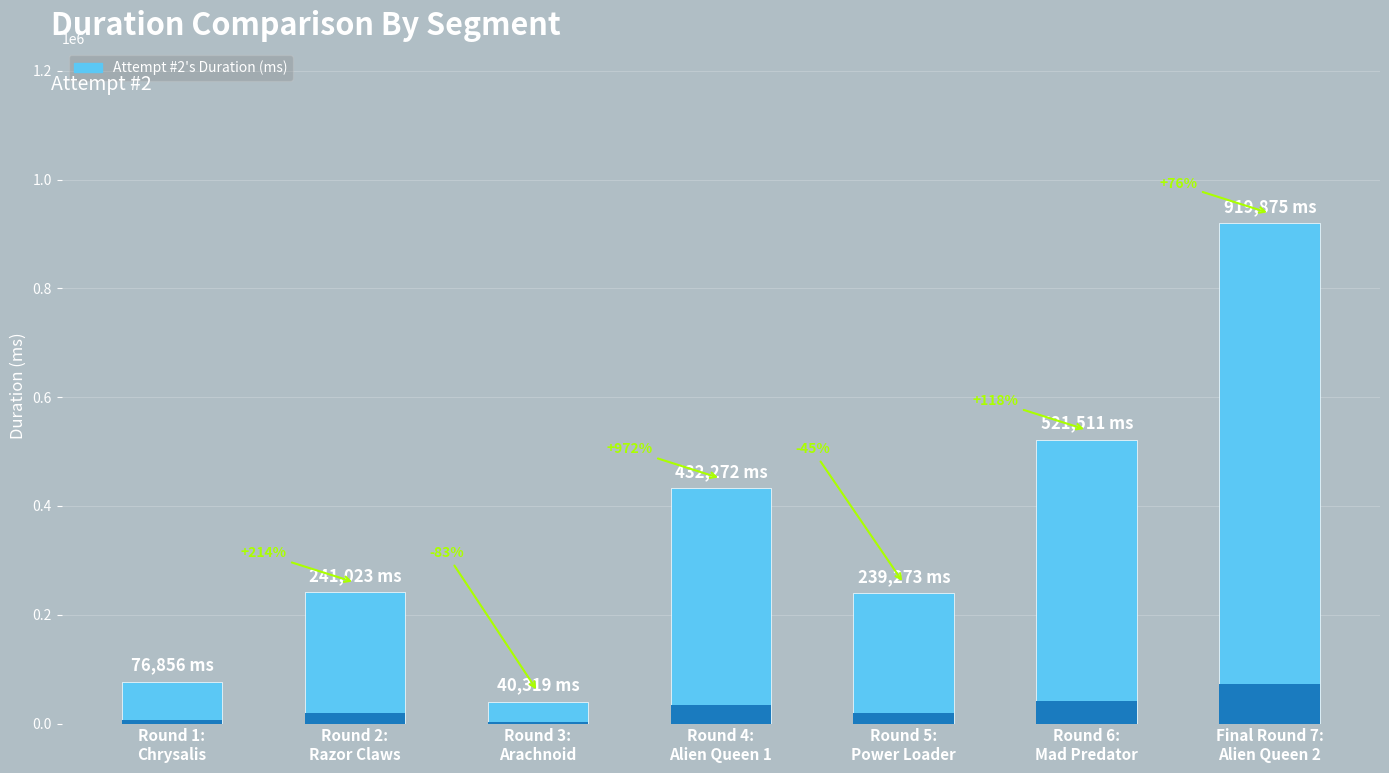

Count the number of categories in the chart.

7